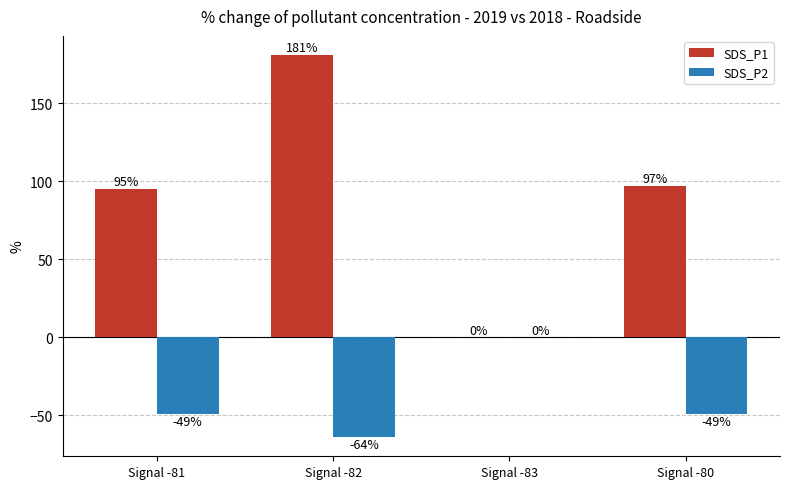

Which series has the widest spread of values?

SDS_P1